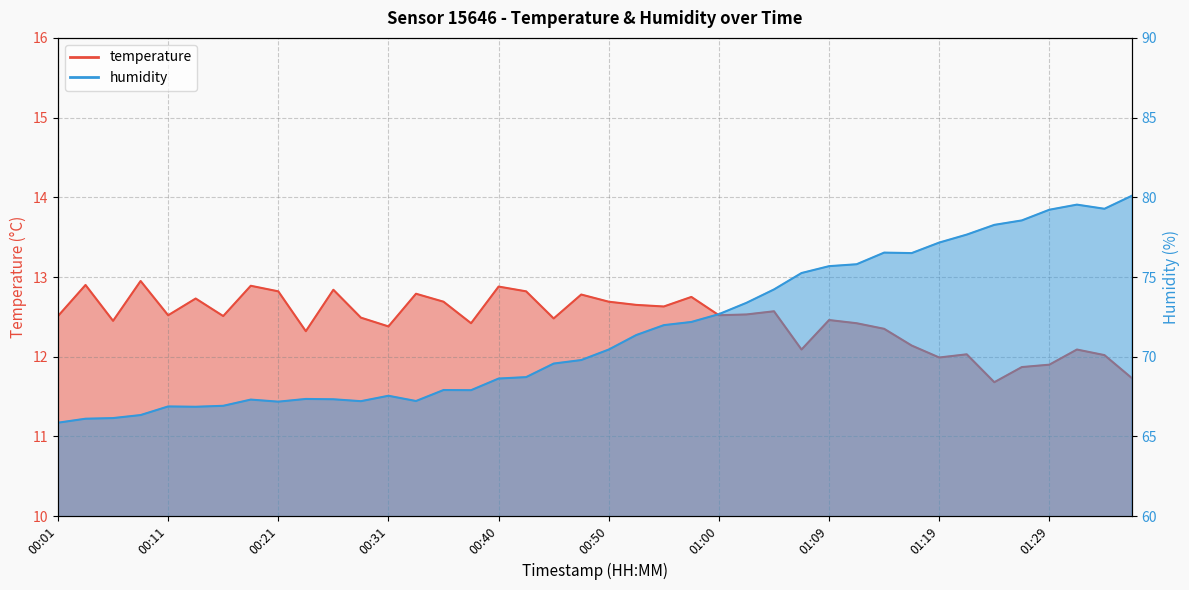

What is the average value of the humidity series?

71.6